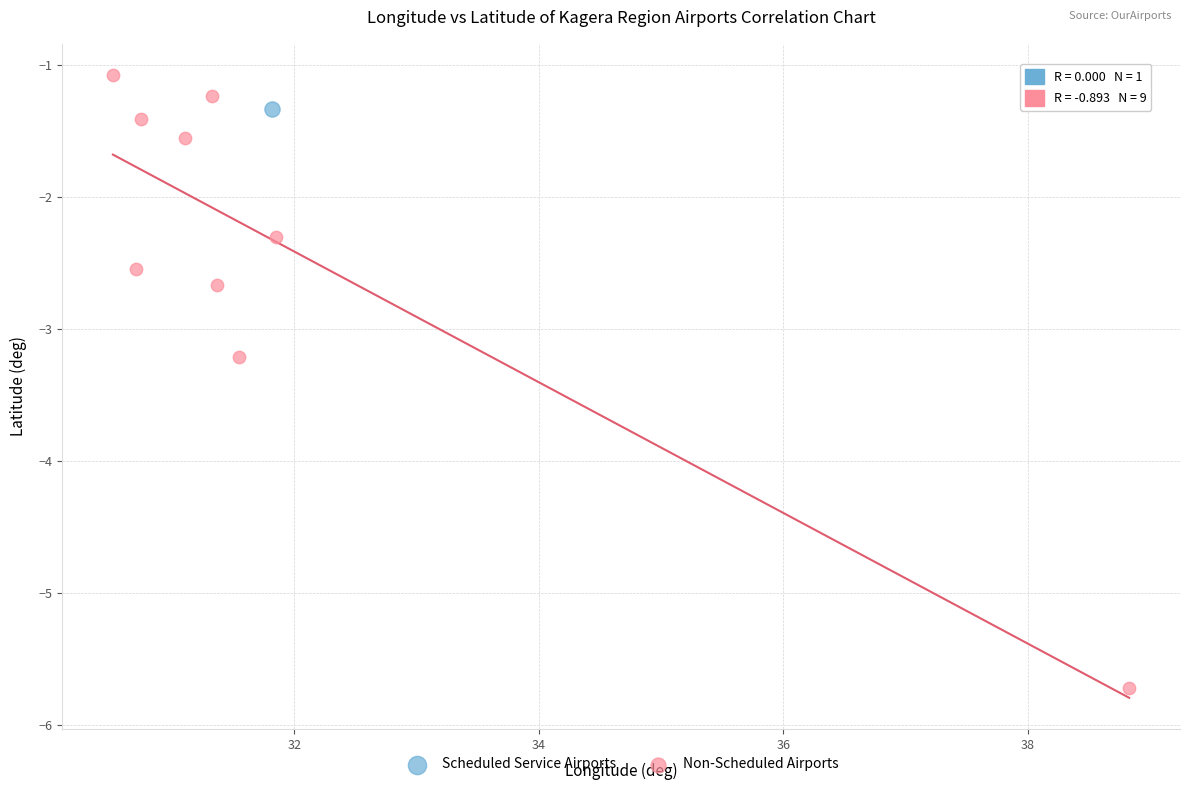

What are all the series names shown in the legend?

Scheduled Service Airports, Non-Scheduled Airports